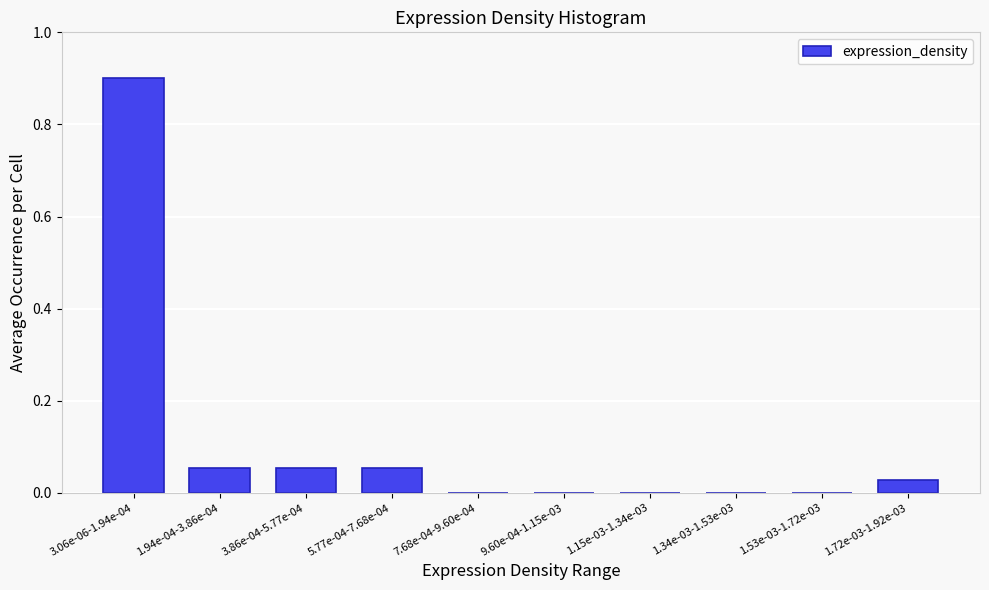

Between 3.06e-06-1.94e-04 and 1.72e-03-1.92e-03, which is larger?

3.06e-06-1.94e-04